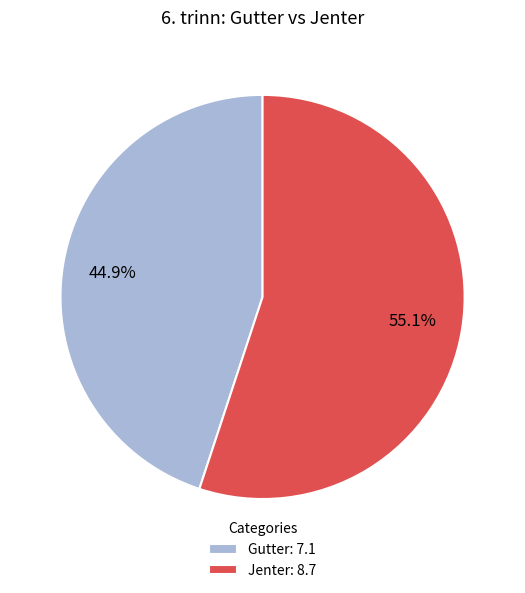

To the nearest percent, what is the difference between the largest and smallest slice percentages?

10%